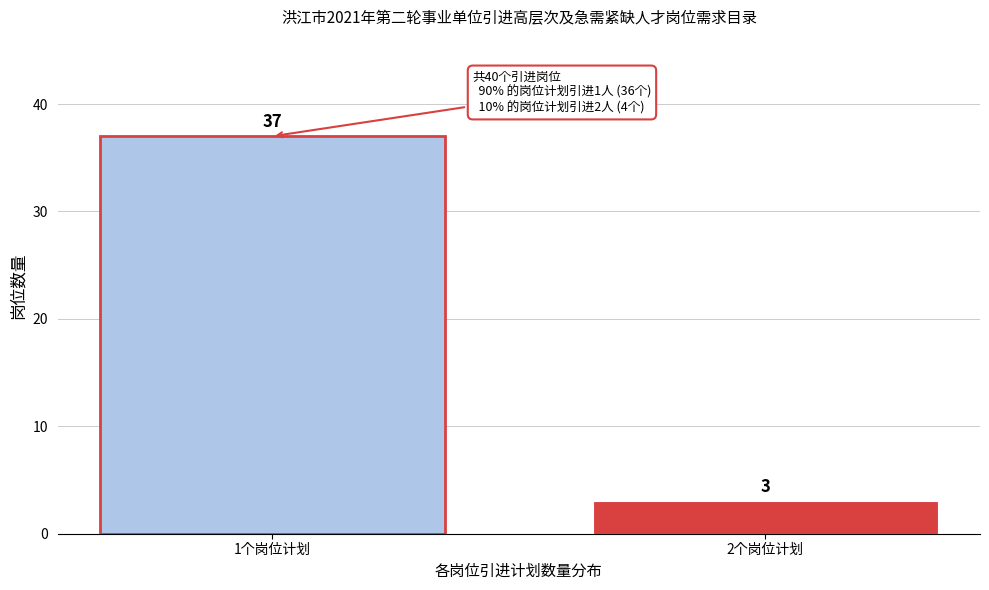

Reading right to left, transcribe all the data shown in this chart.

3	37